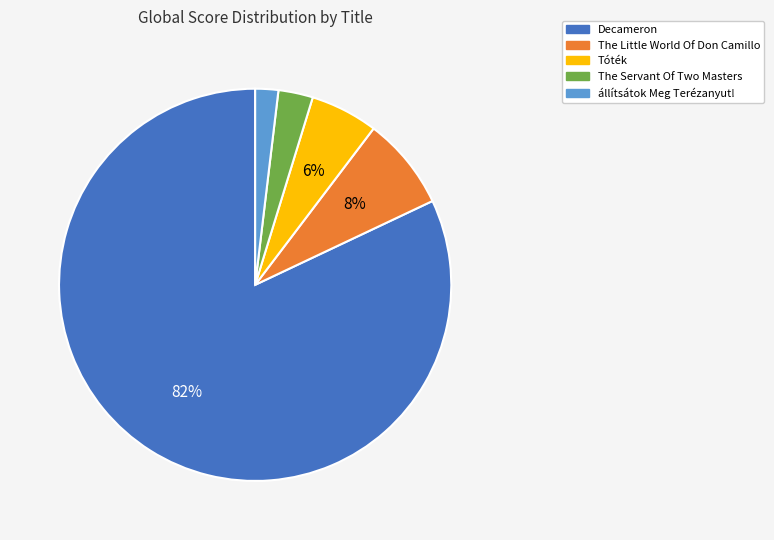

To the nearest percent, what is the average slice percentage?

20%